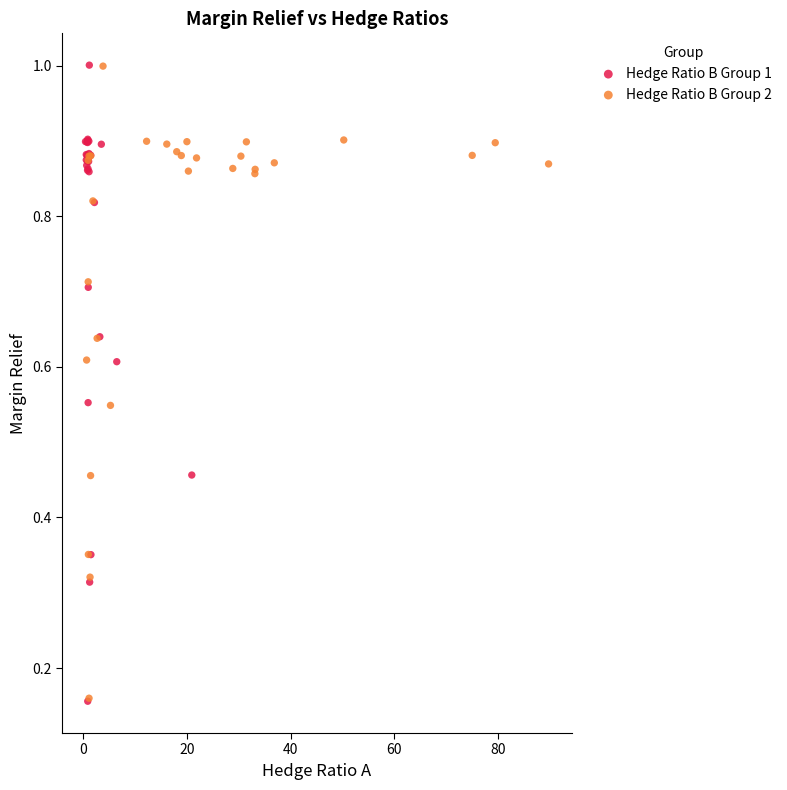

Which series has the widest spread of Y values?

Hedge Ratio B Group 1